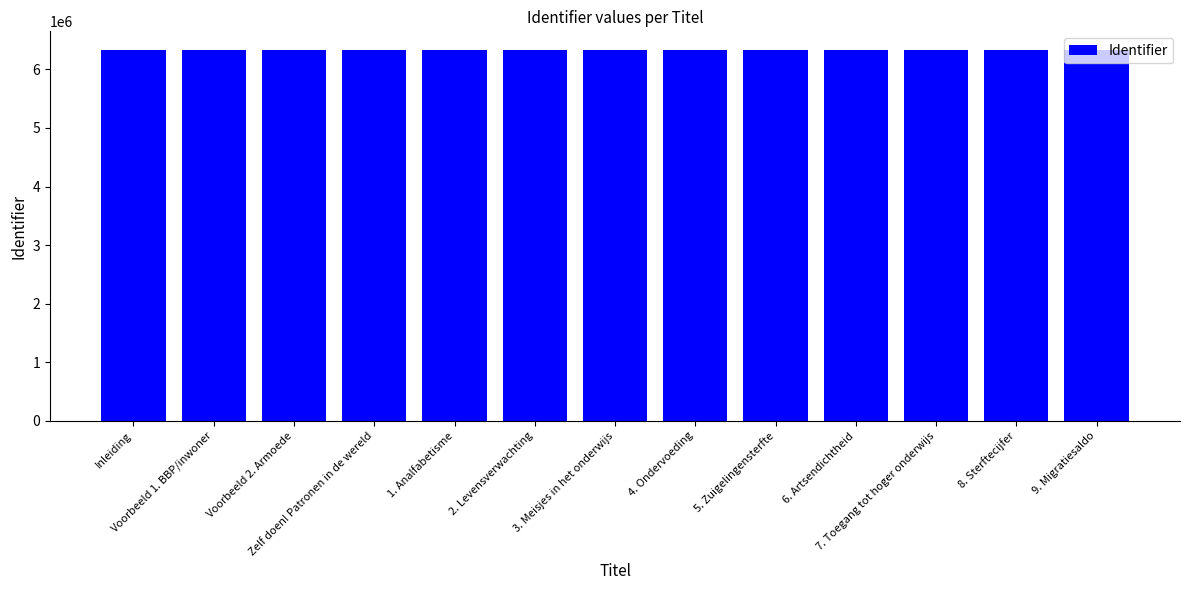

What is the change in value from Voorbeeld 2. Armoede to Zelf doen! Patronen in de wereld?

+2